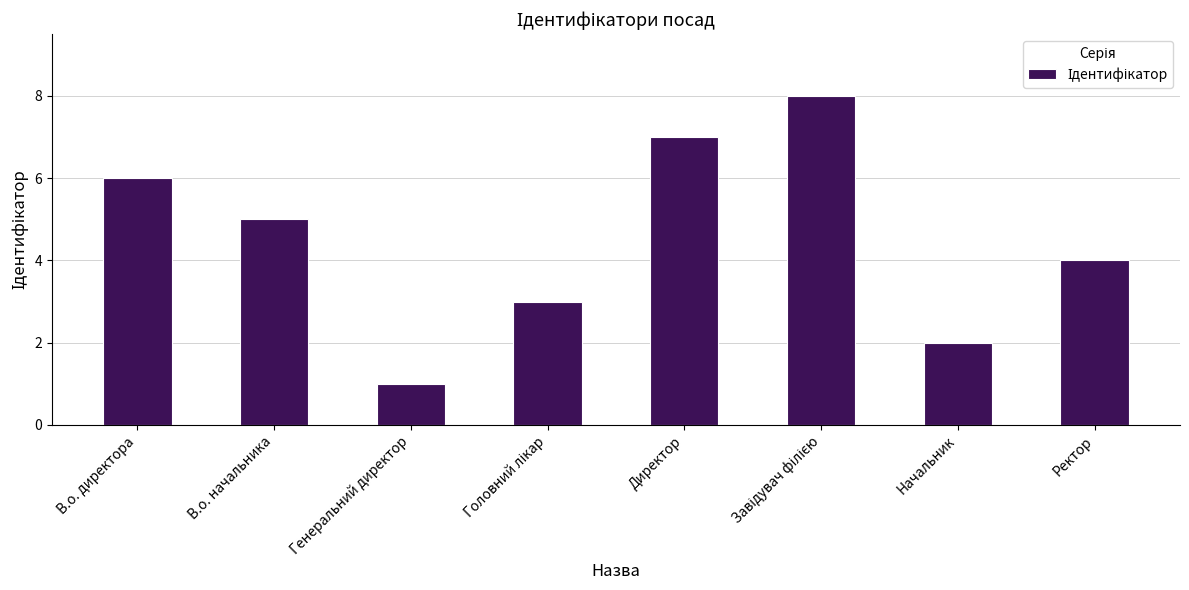

Approximately how many times larger is the value at Начальник compared to В.о. начальника?

0.4